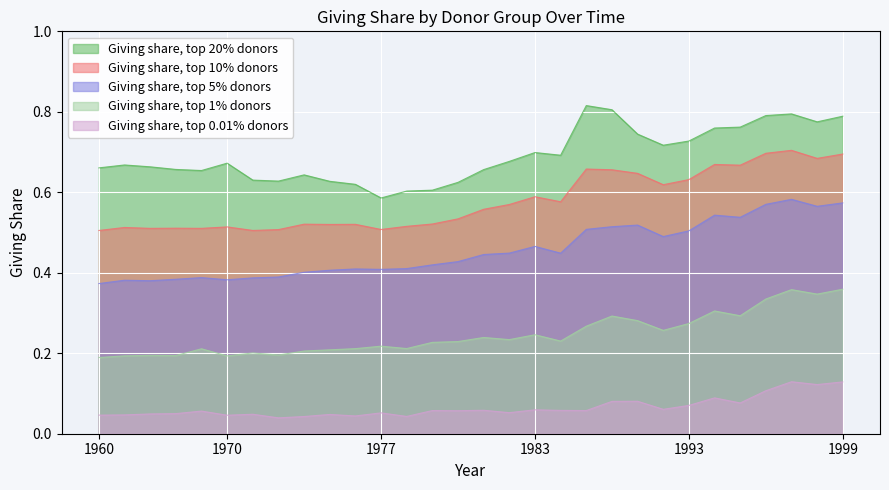

True or false: Giving share, top 10% donors and Giving share, top 20% donors cross at least once.

False